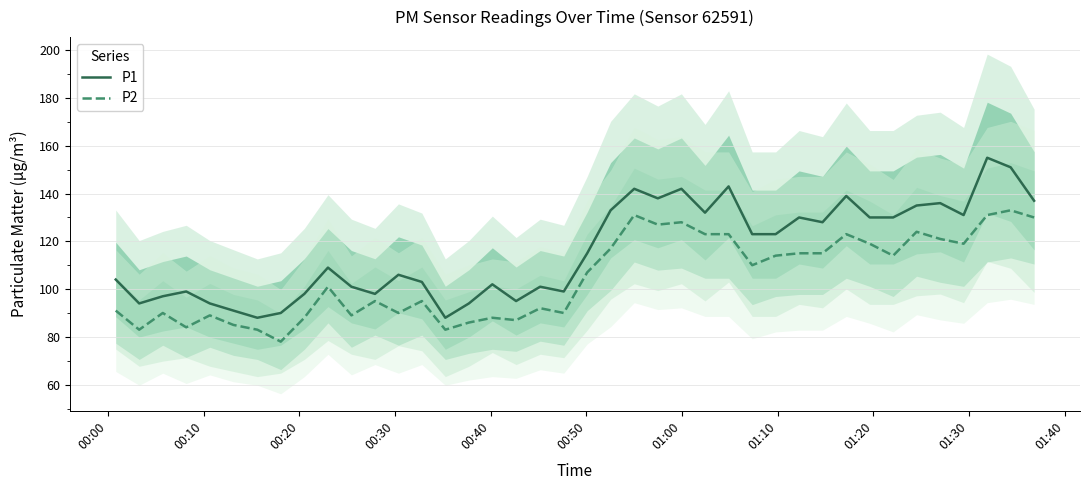

What is the maximum value for P2?

133